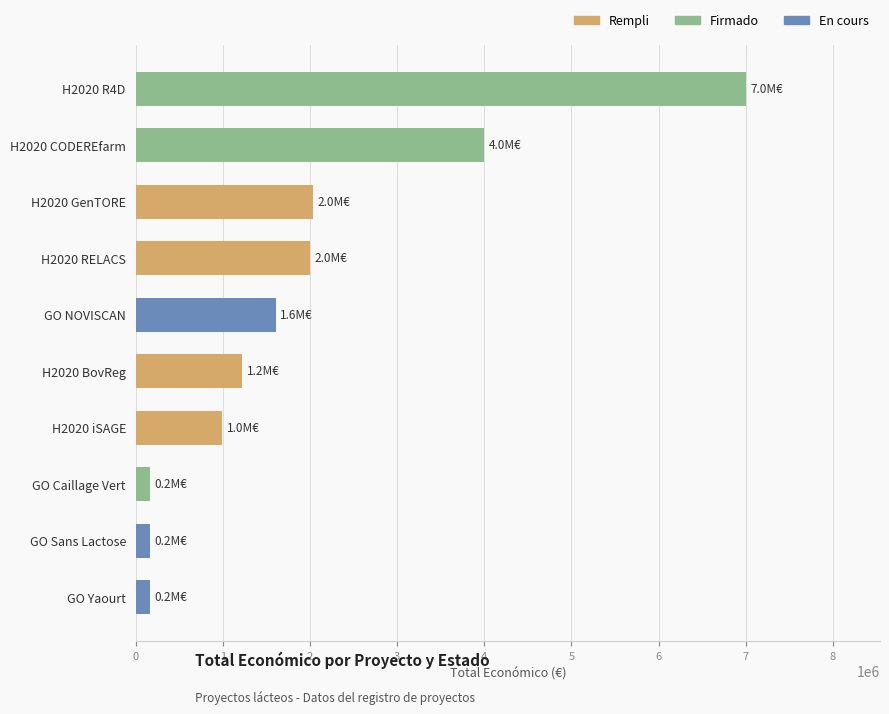

What is the maximum value shown in the chart?

6999999